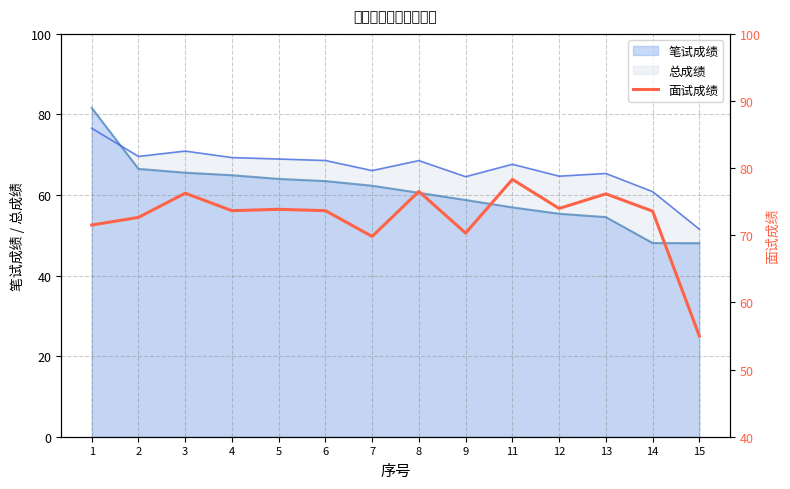

List the labels in order of value, largest first.

11, 8, 3, 13, 12, 5, 4, 6, 14, 2, 1, 9, 7, 15